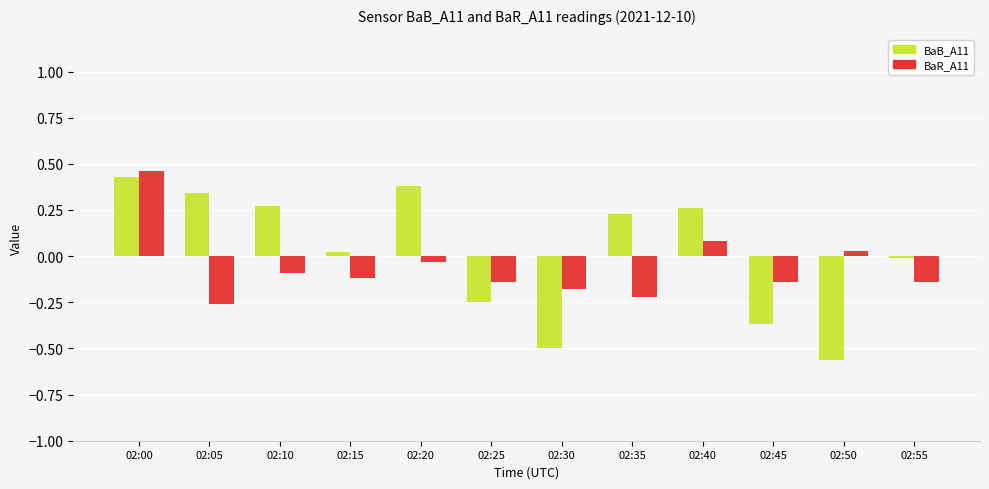

What are all the series names shown in the legend?

BaB_A11, BaR_A11